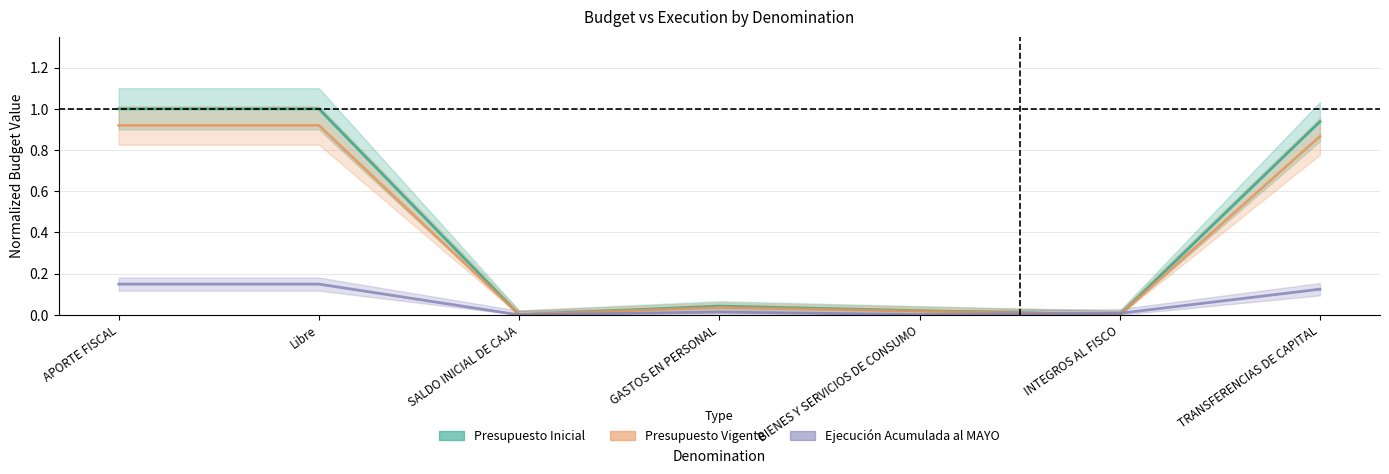

Which series has the largest range (max minus min)?

Presupuesto Inicial